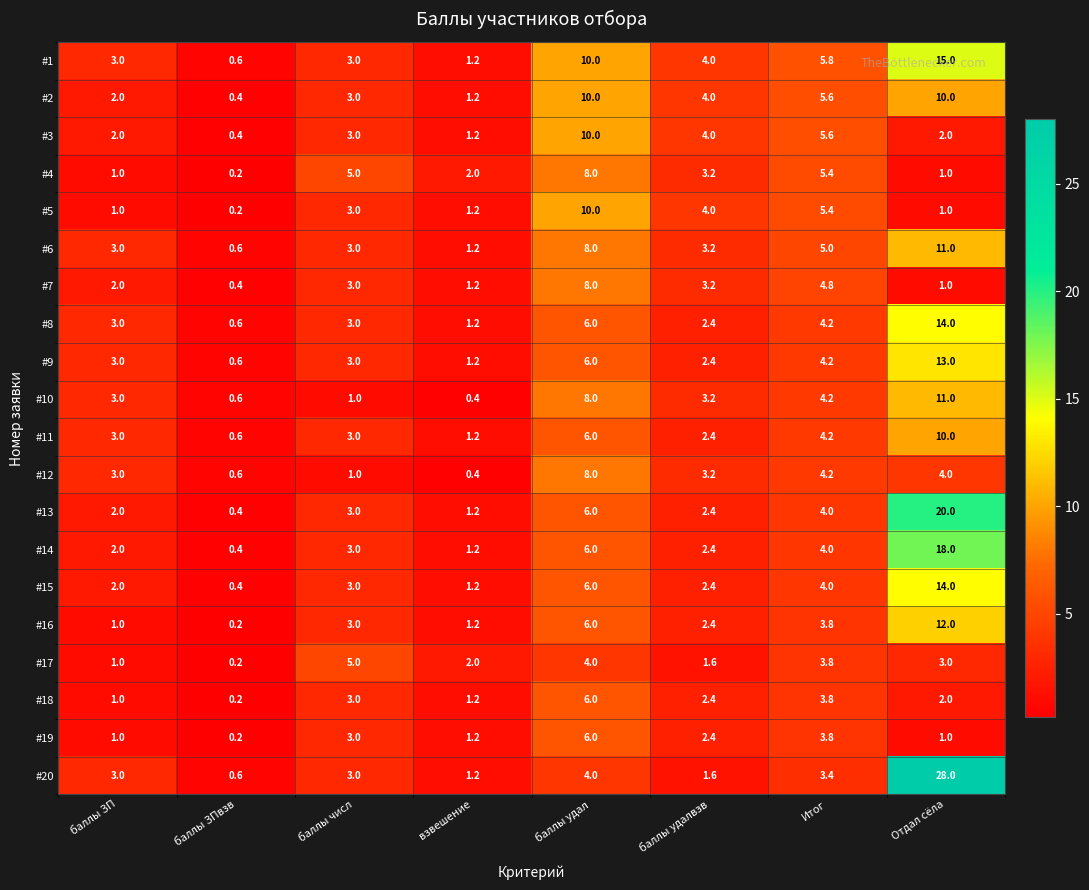

Which series has the largest total across all categories?

#20